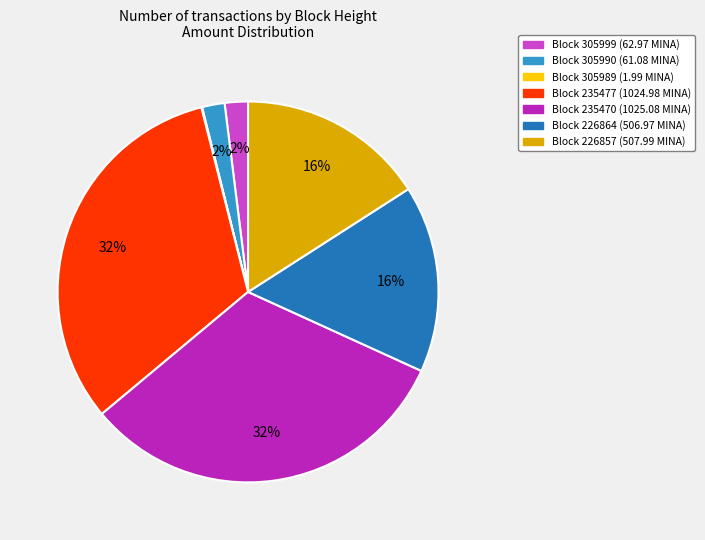

Is there any slice that represents more than half of the pie?

No